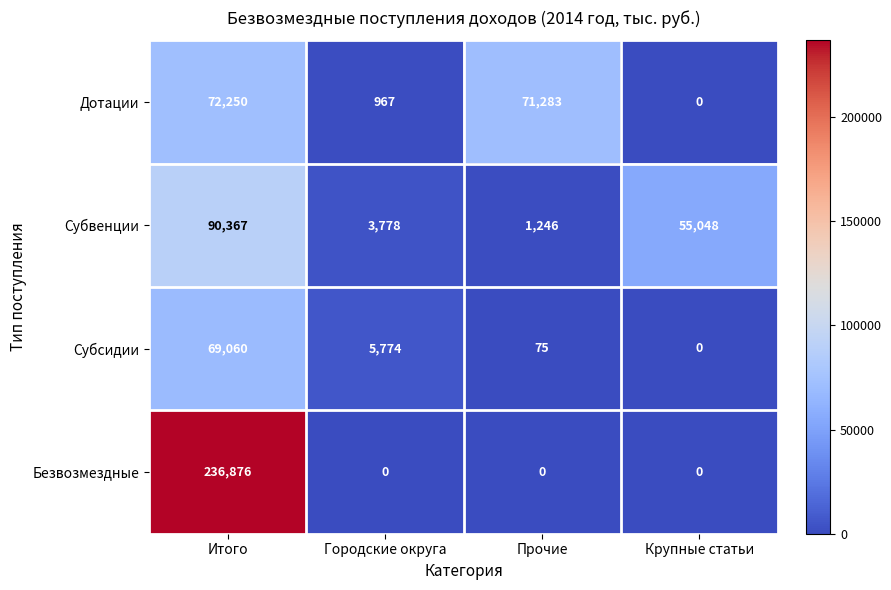

List the series in order of their peak value, highest first.

Безвозмездные, Субвенции, Дотации, Субсидии